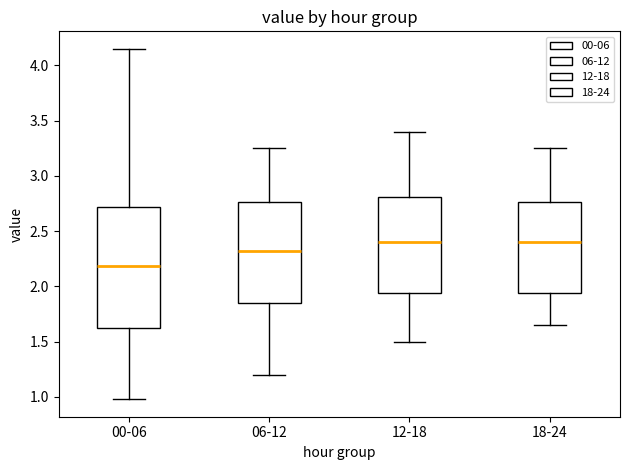

Which box's median line is the lowest?

00-06